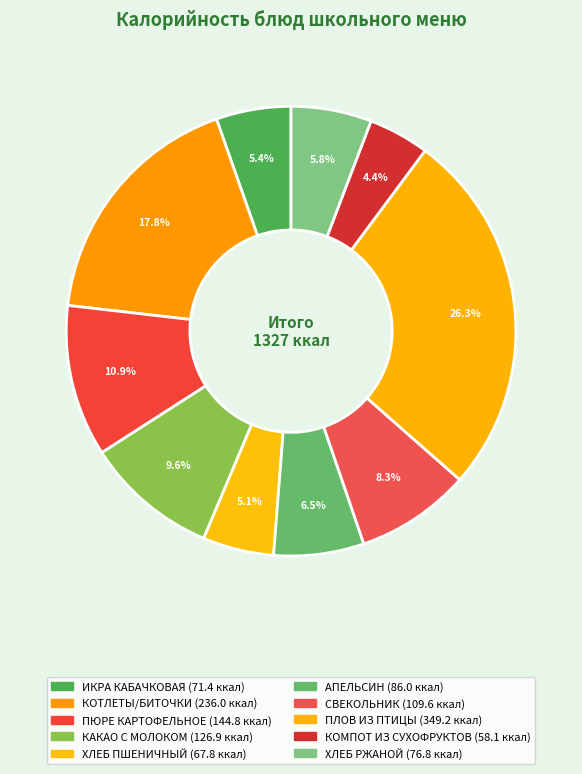

Count the number of slices in the pie.

10